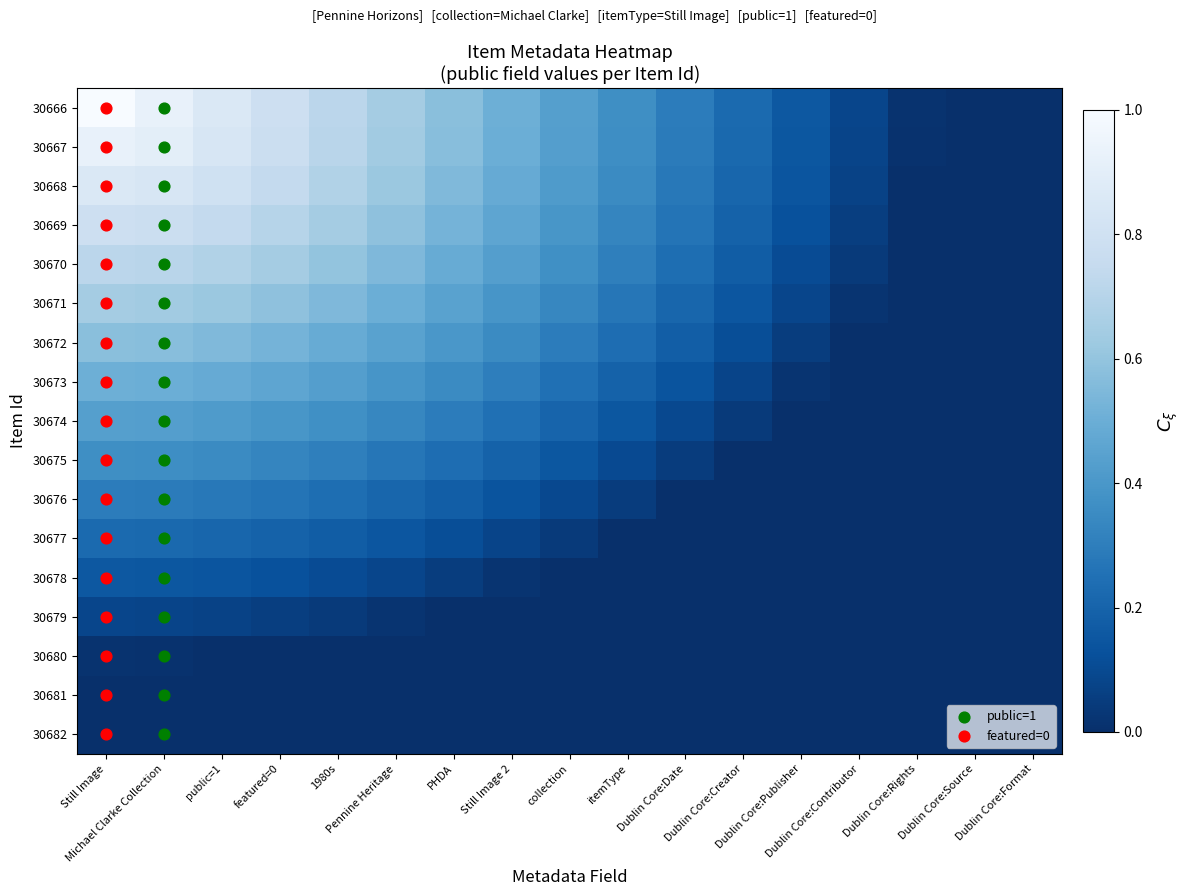

How many categories are shown in the chart?

17